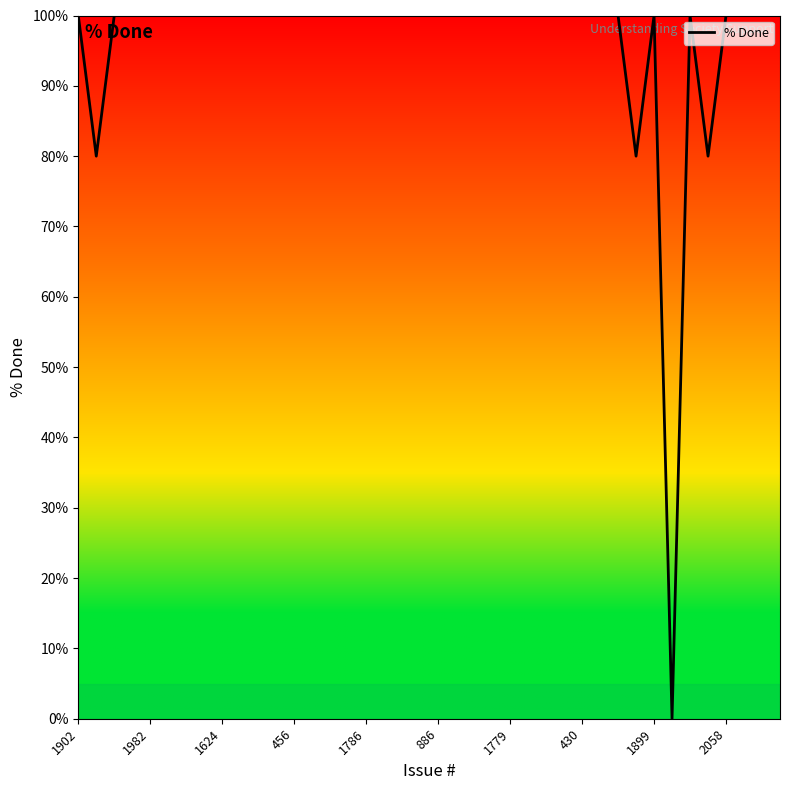

What is the difference between the maximum and minimum values?

100